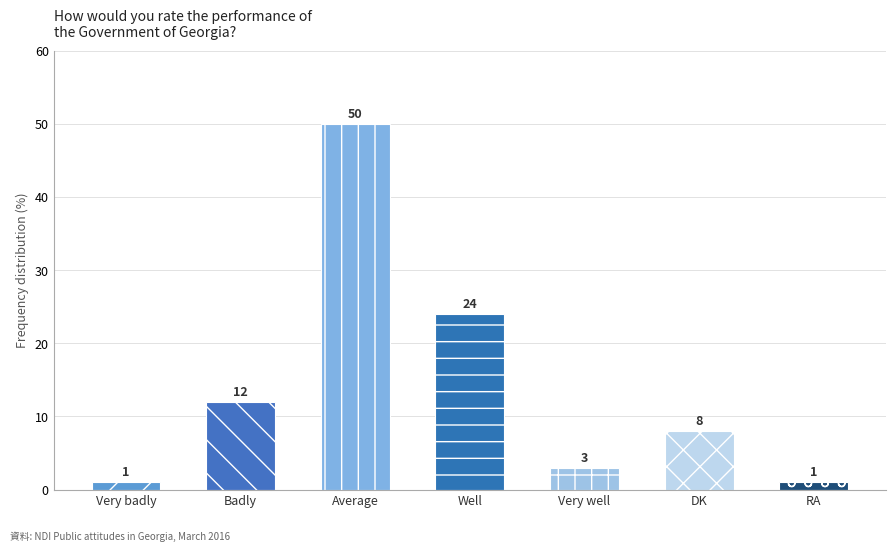

What is the change in value from Very badly to DK?

+7